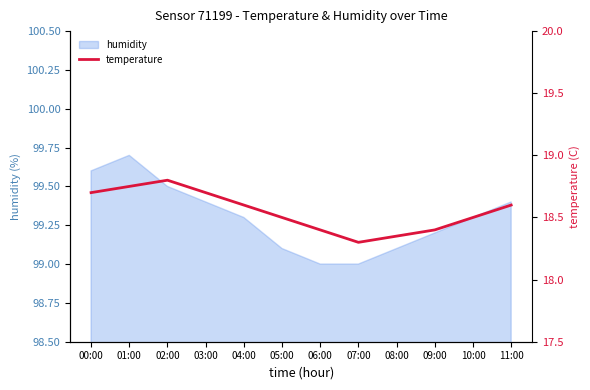

What is the smallest value displayed?

18.3